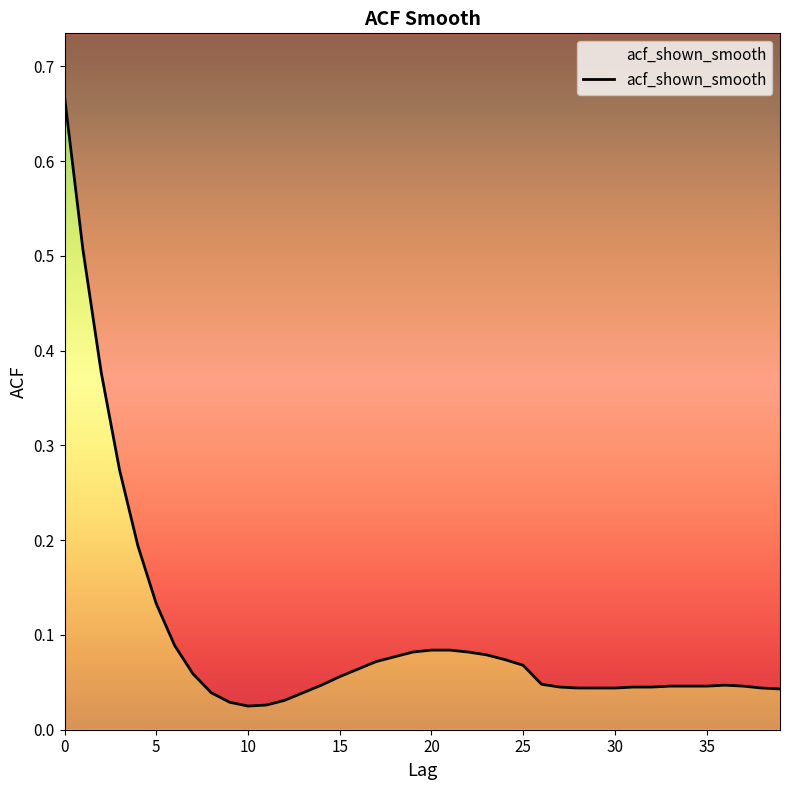

The value at 25 is 0.1. True or false?

True